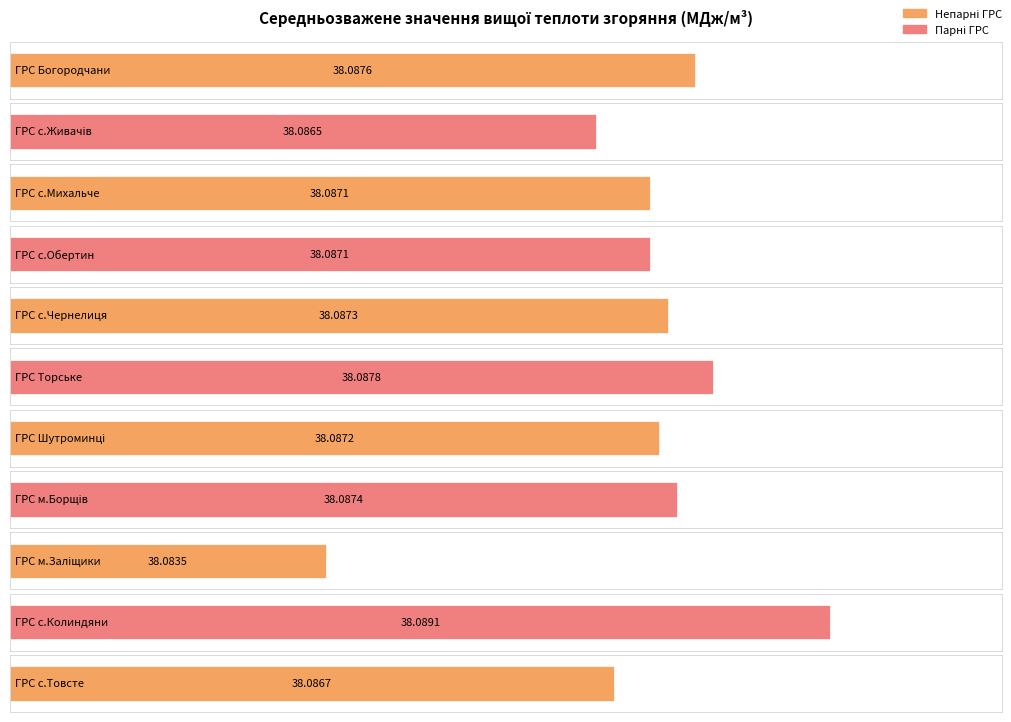

Count the values in the range 38 to 39.

11